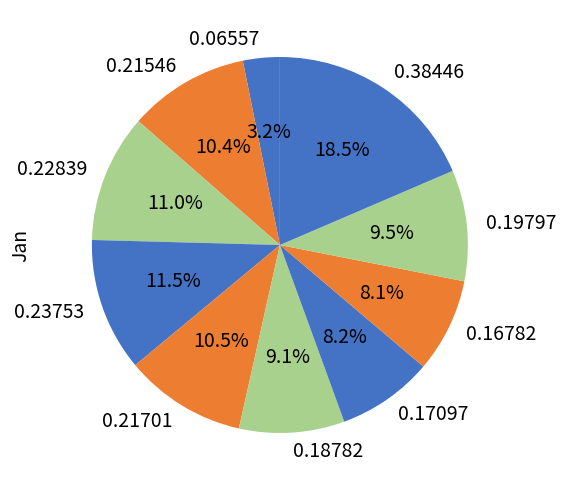

How many slices are in this pie chart?

10